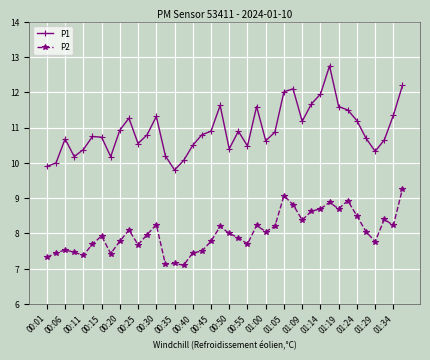

What is the value of the P2 point at the 14th from the left?

7.1